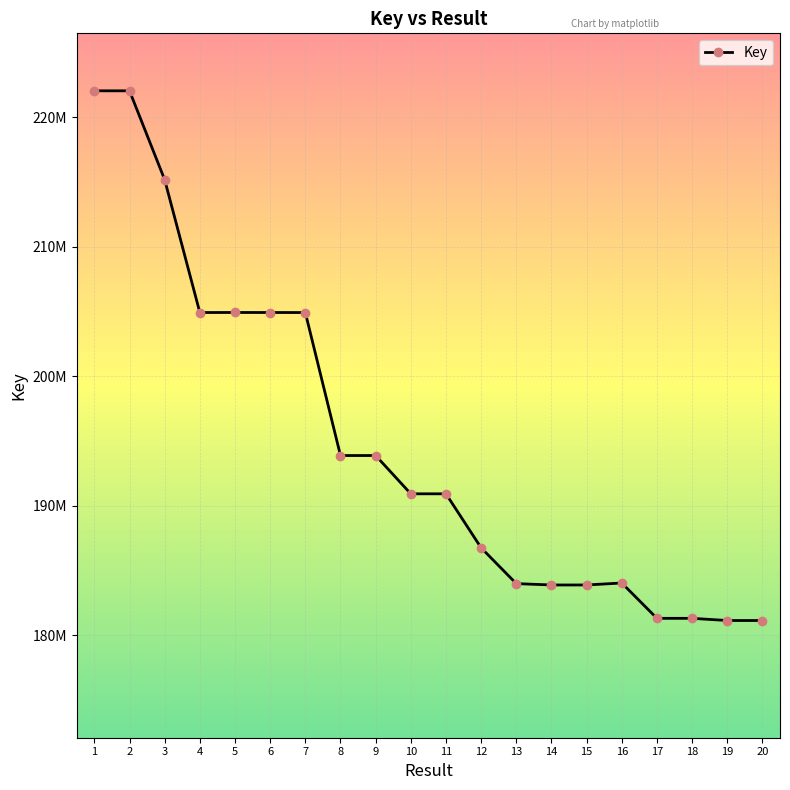

What is the sum of all values?

3895999895